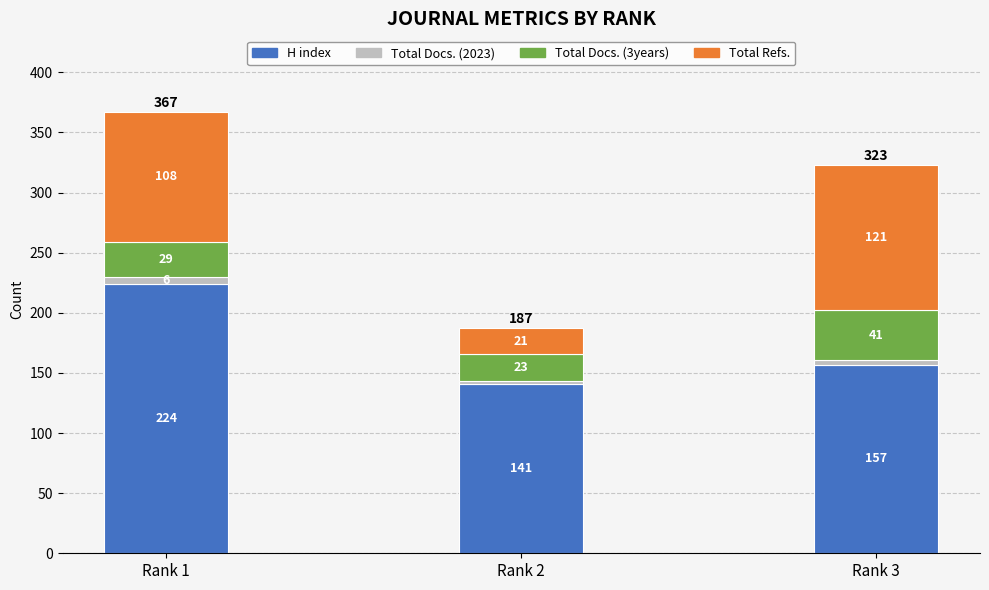

At which category is the sum across all series the highest?

Rank 1